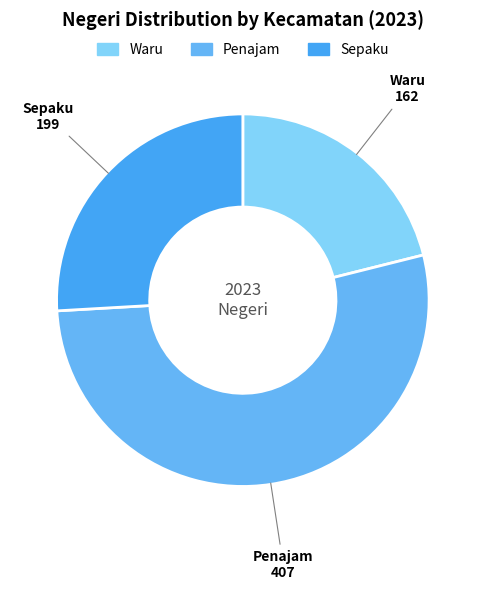

How many segments does this pie chart have?

3